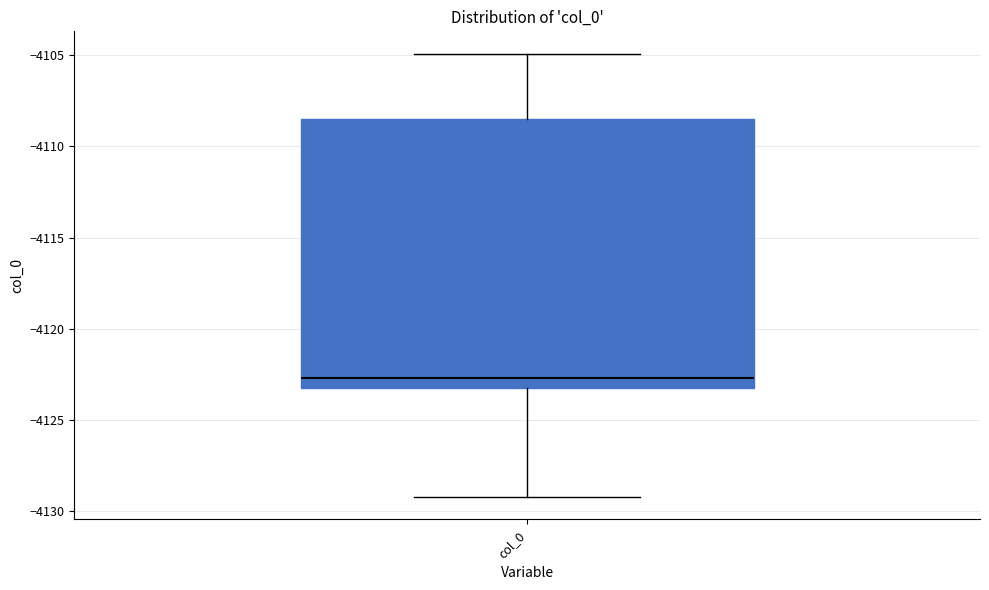

Read this box plot against the y-axis: the position of the median line, the range covered by the box, and the ends of both whiskers. The values are not printed on the chart, so give them approximately, as read against the axis.

median -4122.5, box -4123.5 to -4108.5, whiskers -4129.0 to -4105.0